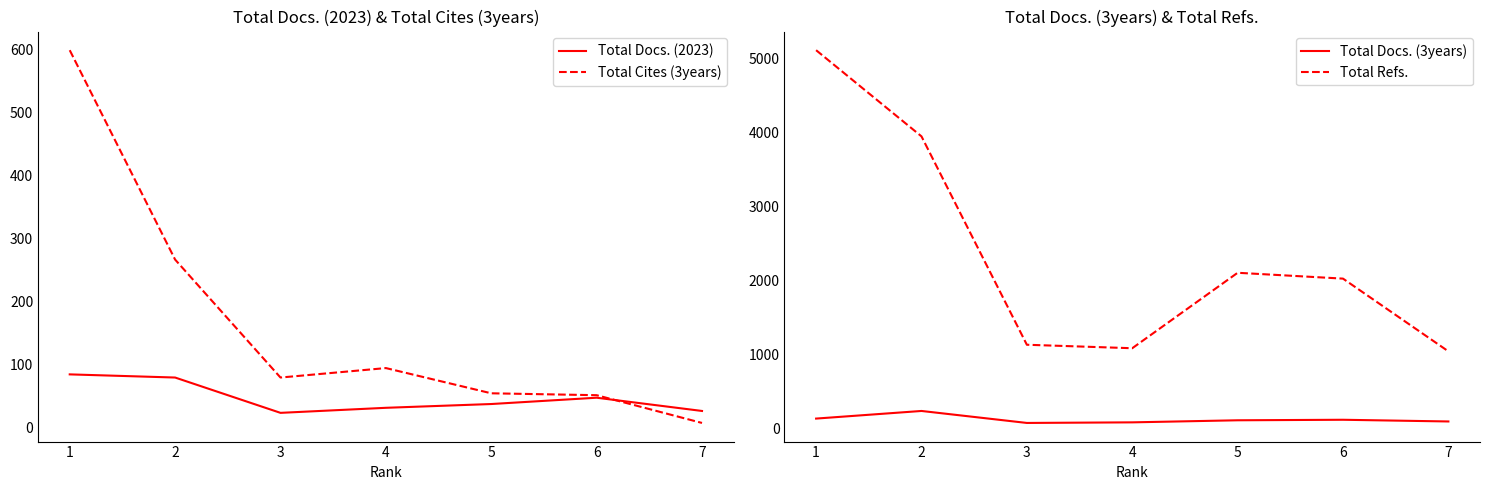

What is the maximum value shown in the chart?

5111